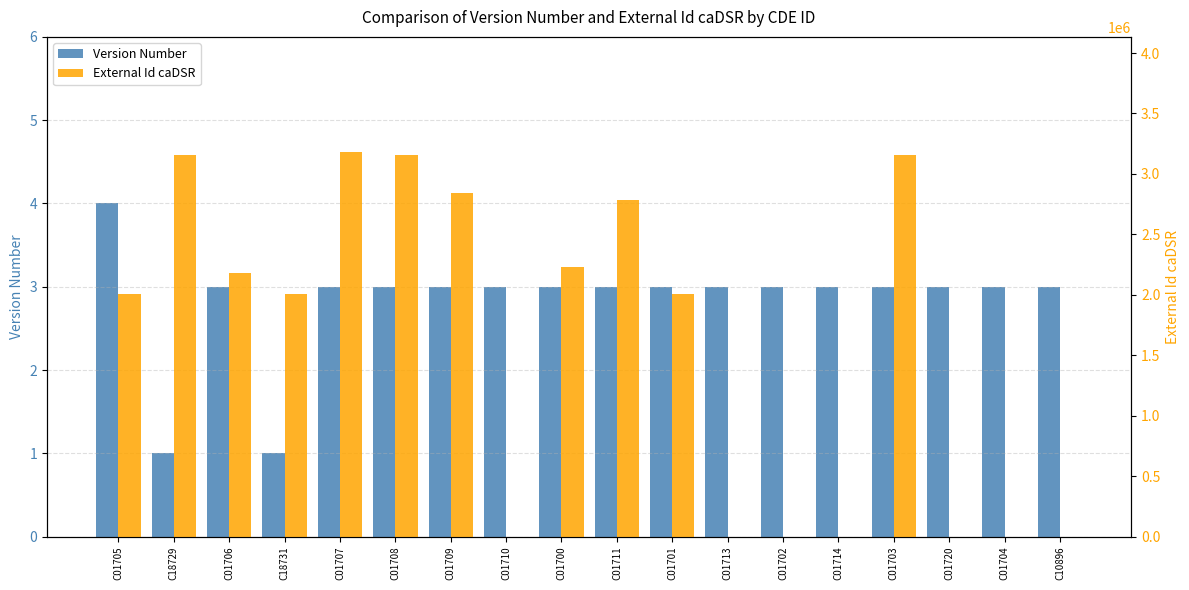

What is the total value across all series at C18731?

2003747